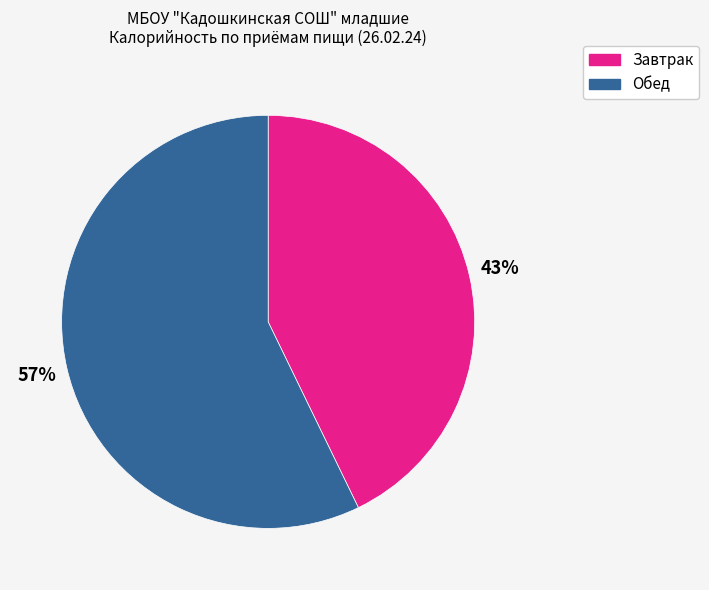

To the nearest percent, what is the difference between the Завтрак and Обед slice percentages?

14%